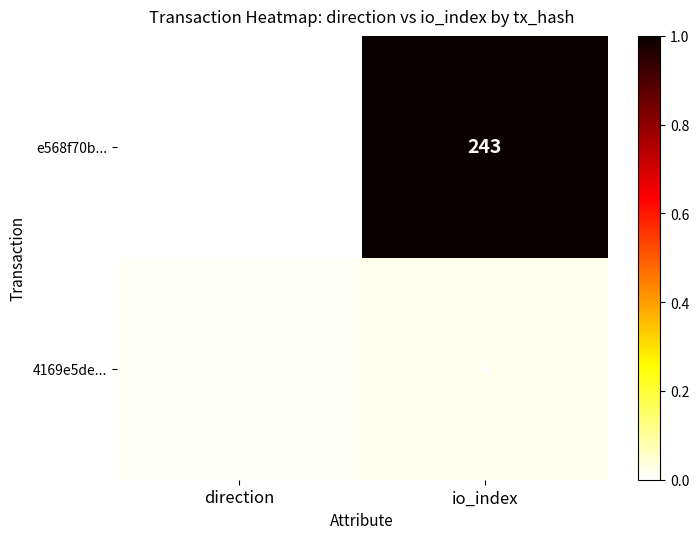

What is the total value across all series at io_index?

247